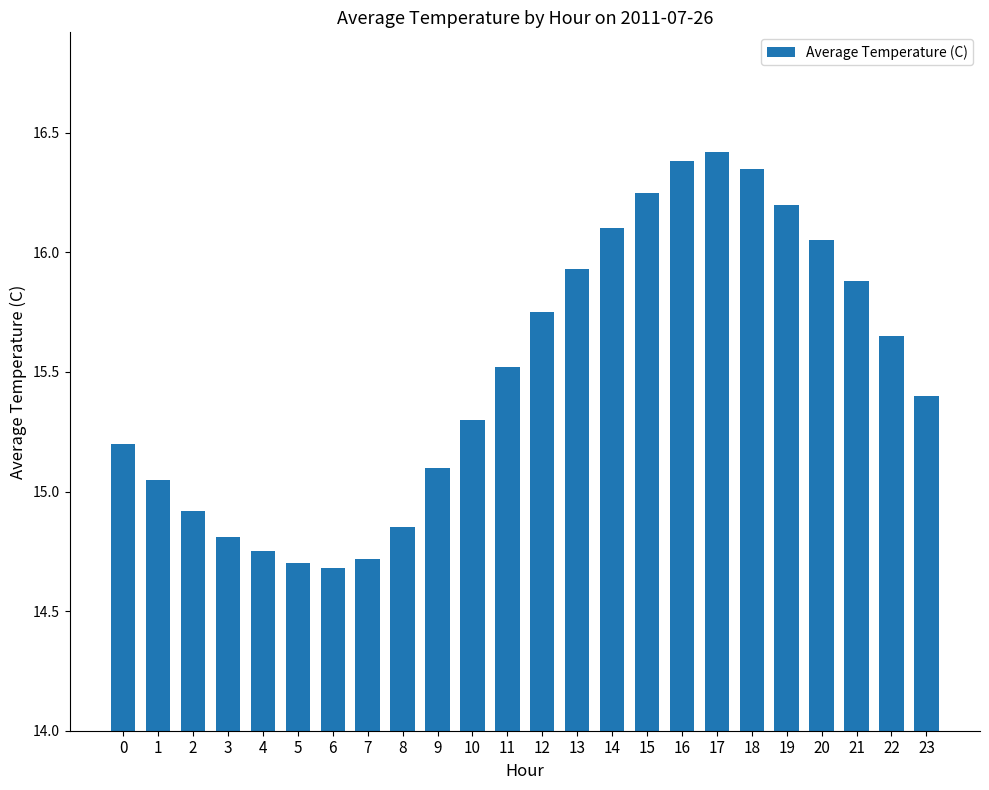

Approximately how many times larger is the value at 10 compared to 6?

1.0